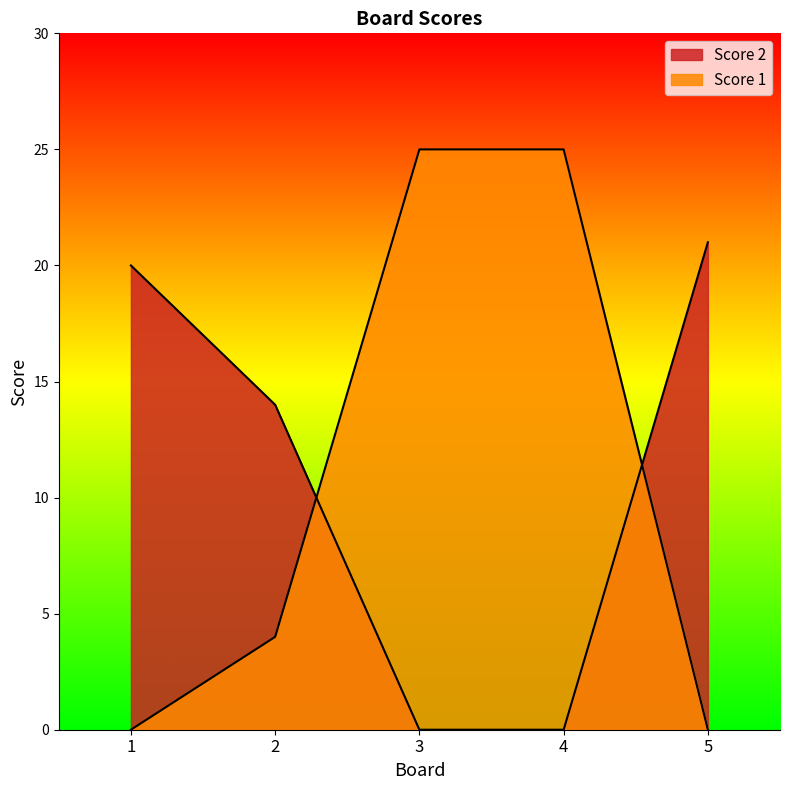

Reading left to right, extract all data points from this chart.

Score 2: 1=20	2=14	3=0	4=0	5=21
Score 1: 1=0	2=4	3=25	4=25	5=0